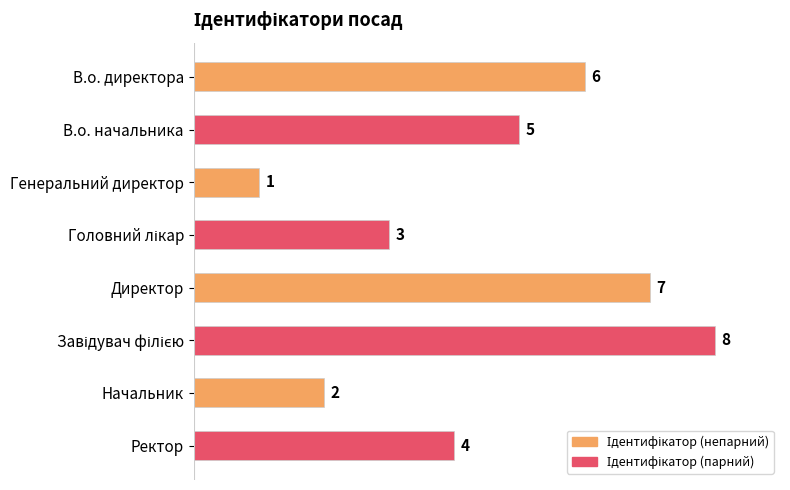

How many data points are less than 5?

4